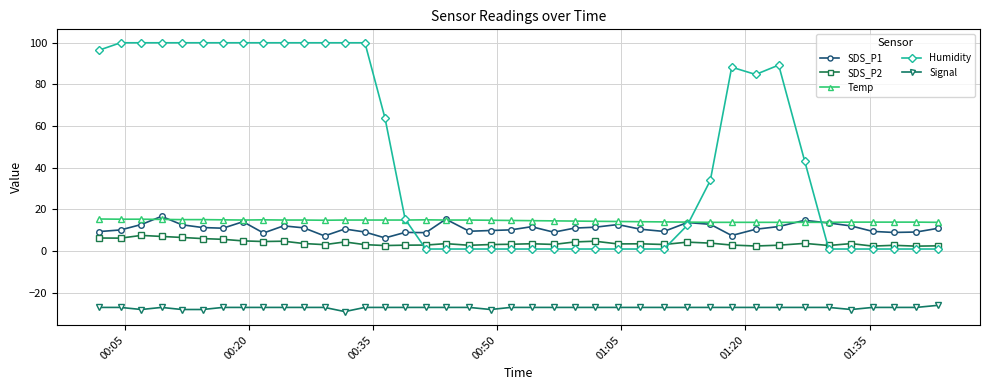

What is the value of the SDS_P2 point at the 28th from the left?

3.2